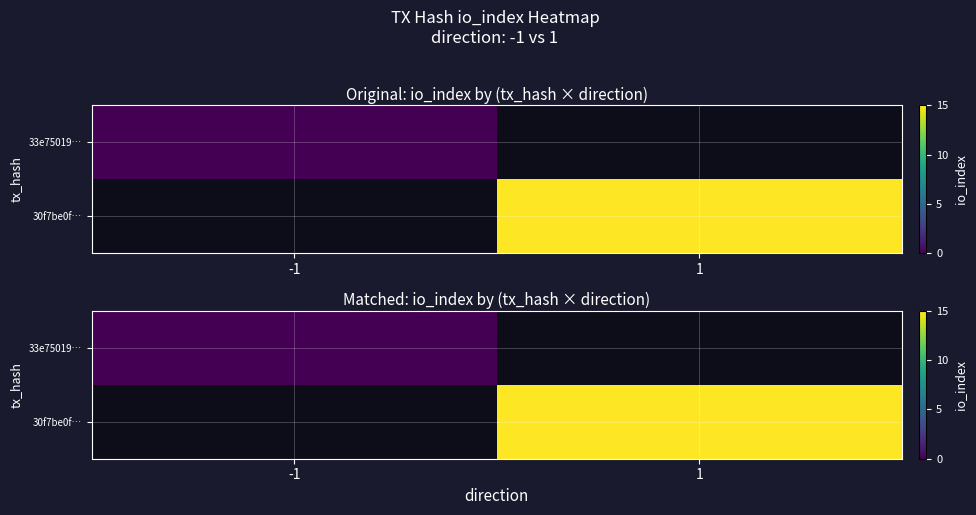

Is the value of 33e75019… at -1 greater than the value of 30f7be0f… at 1?

No